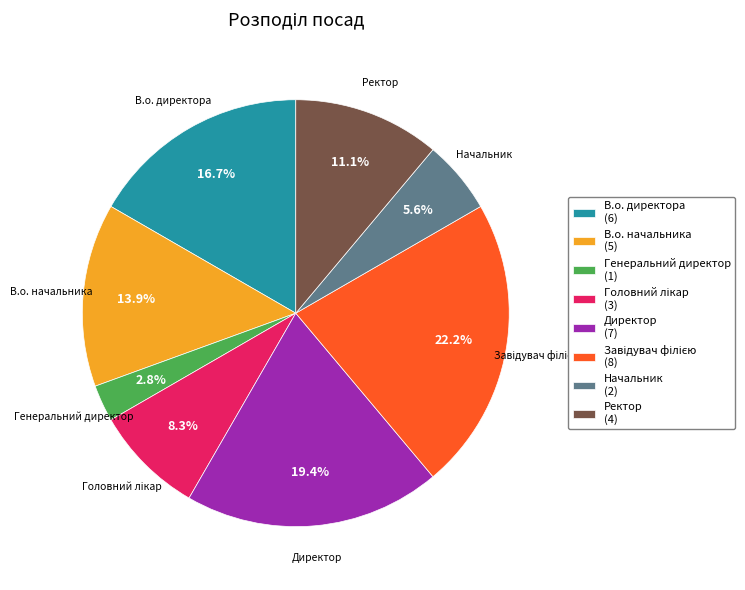

How many segments does this pie chart have?

8